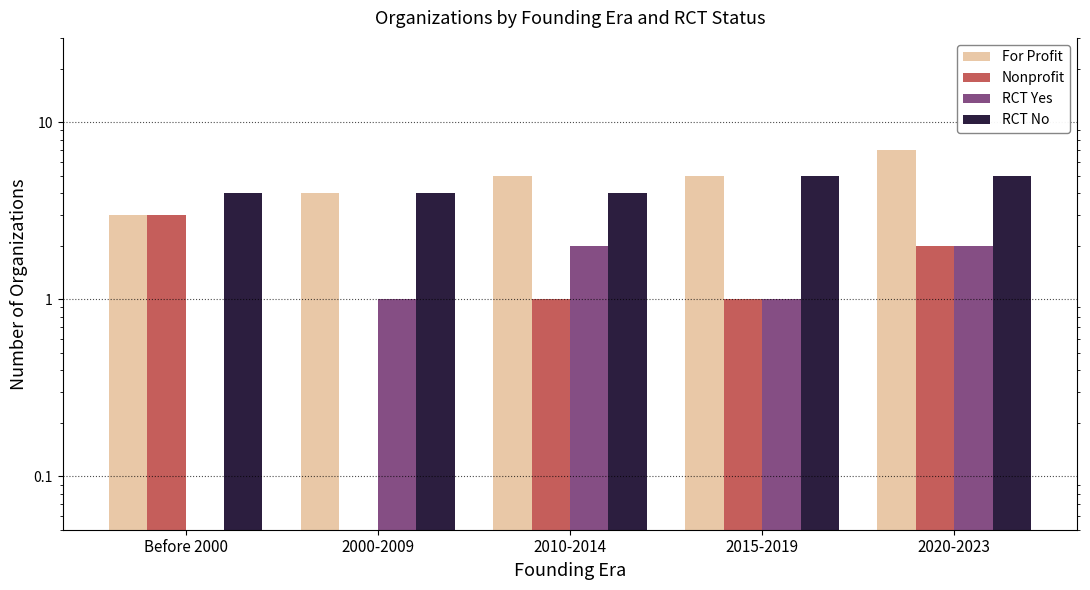

Are the bars grouped side by side (vs. stacked)?

Yes